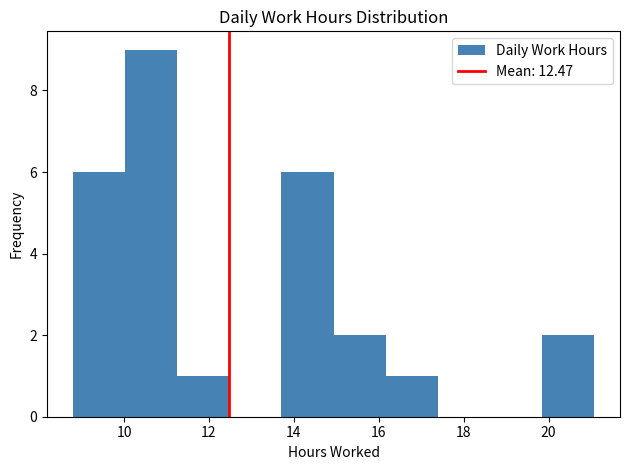

Which range on the x-axis has the tallest bar?

10.0 to 11.2